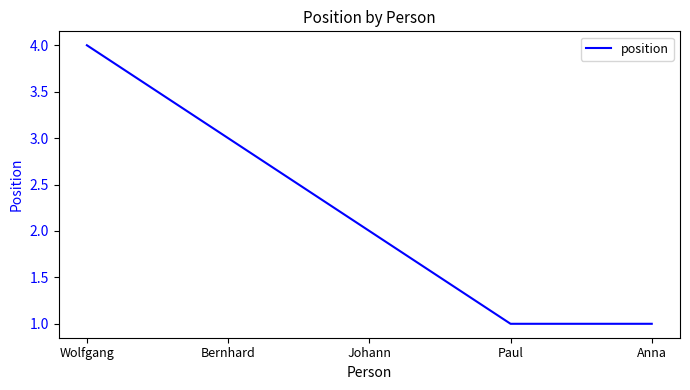

Between Bernhard and Johann, which is larger?

Bernhard